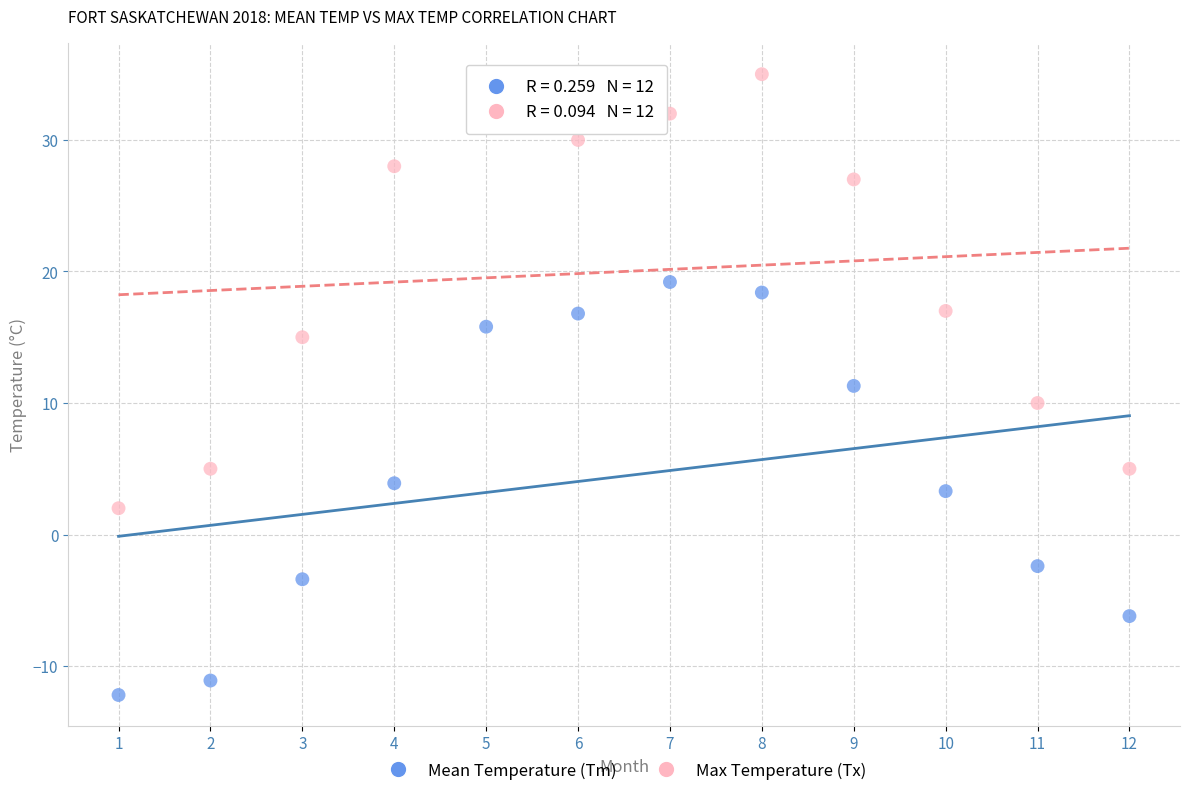

Across all data points, what is the range of Y values (max minus min)?

47.2